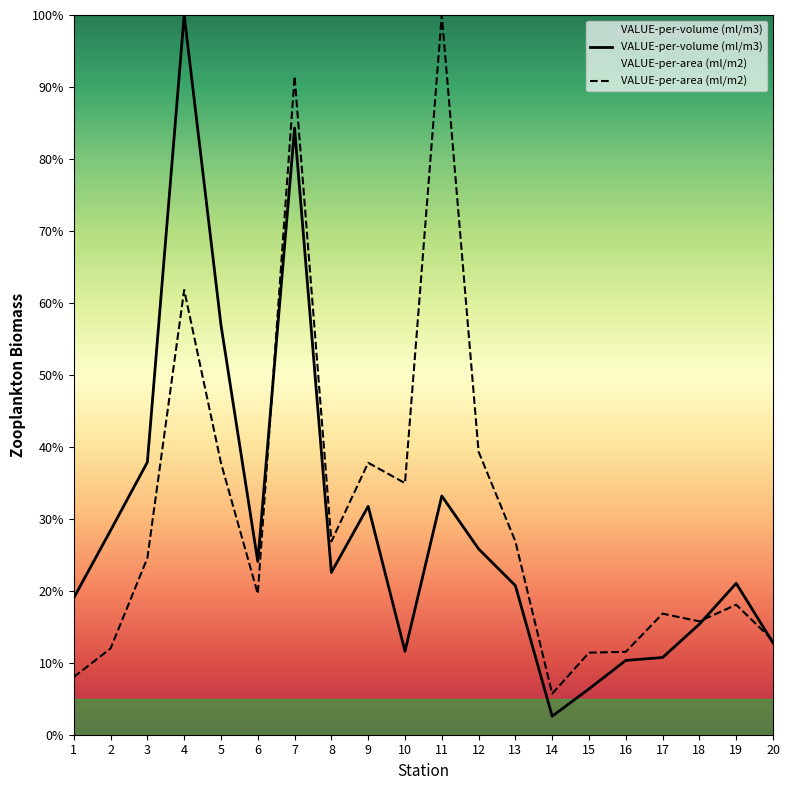

What is the sum of all VALUE-per-area (ml/m2) values?

613.3